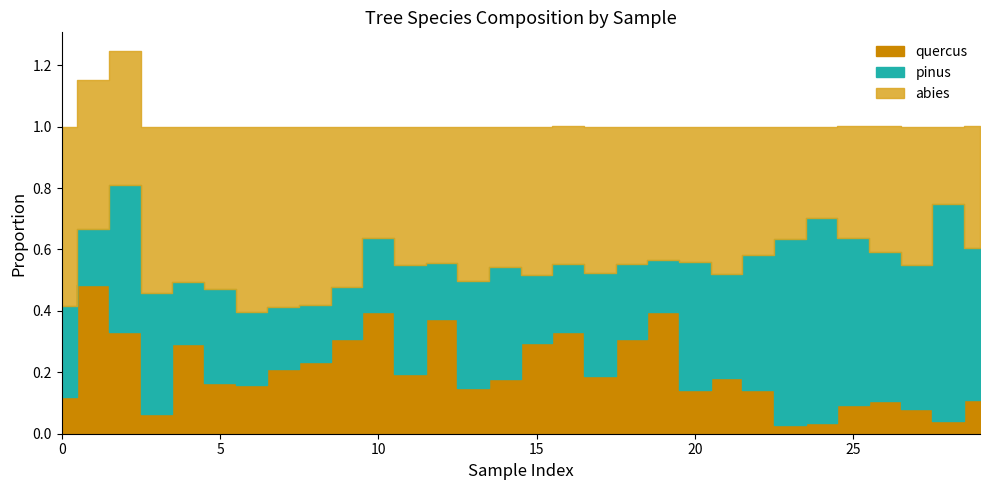

What is the difference between the second highest and minimum values in the pinus series?

0.5